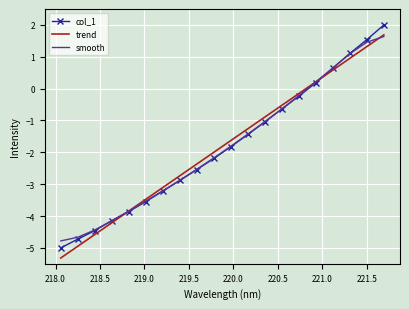

What is the maximum value shown in the chart?

2.0